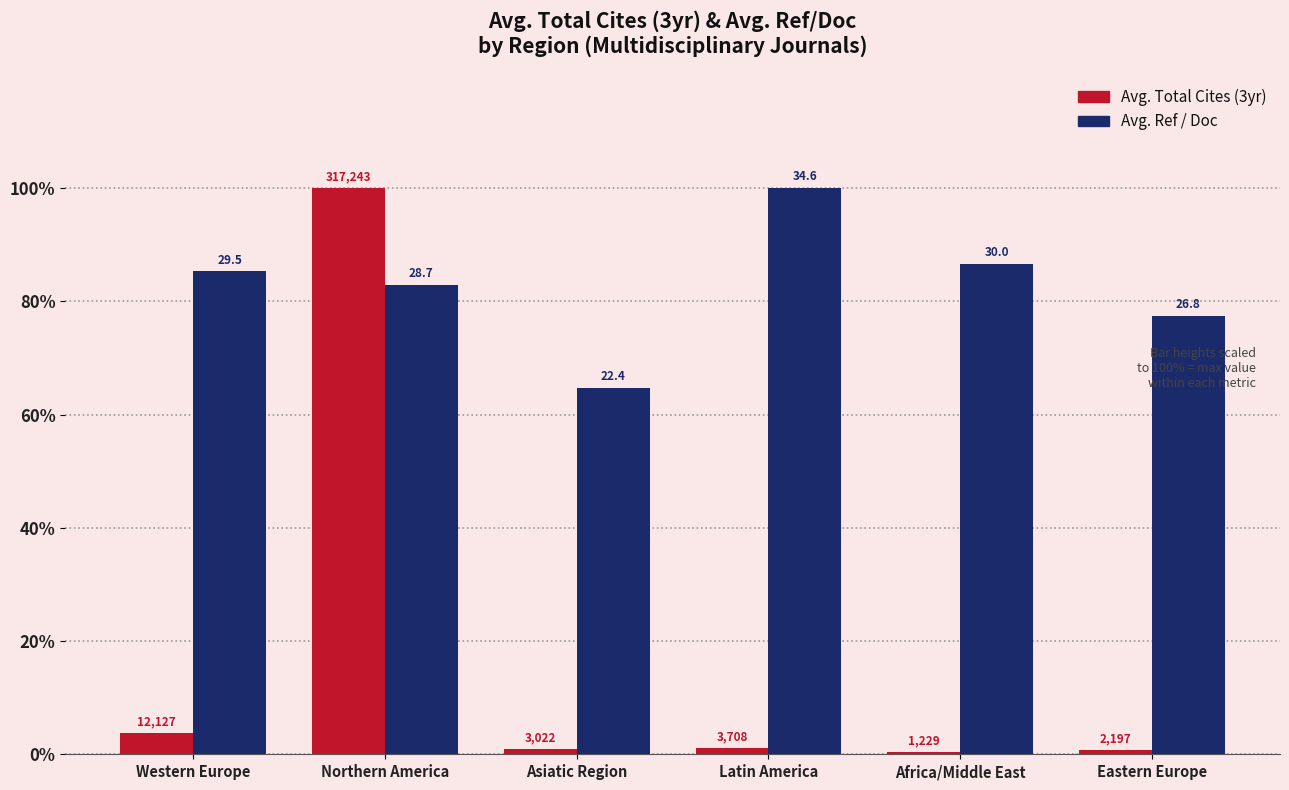

What position from the left is Eastern Europe?

6